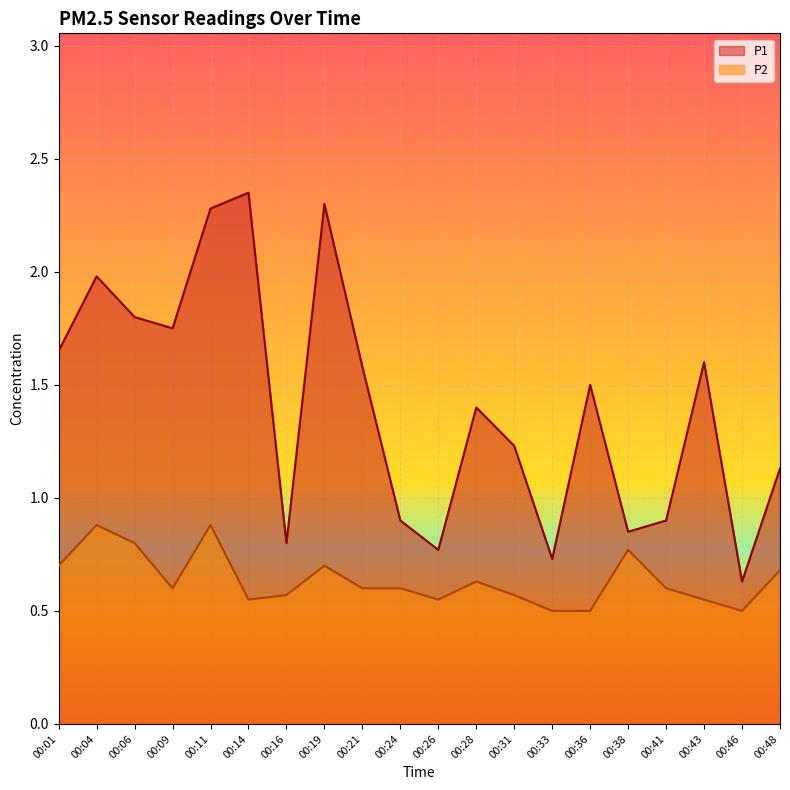

Reading left to right, transcribe all the data shown in this chart.

P1: 1.6	2.0	1.8	1.8	2.3	2.4	0.8	2.3	1.6	0.9	0.8	1.4	1.2	0.7	1.5	0.8	0.9	1.6	0.6	1.1
P2: 0.7	0.9	0.8	0.6	0.9	0.6	0.6	0.7	0.6	0.6	0.6	0.6	0.6	0.5	0.5	0.8	0.6	0.6	0.5	0.7